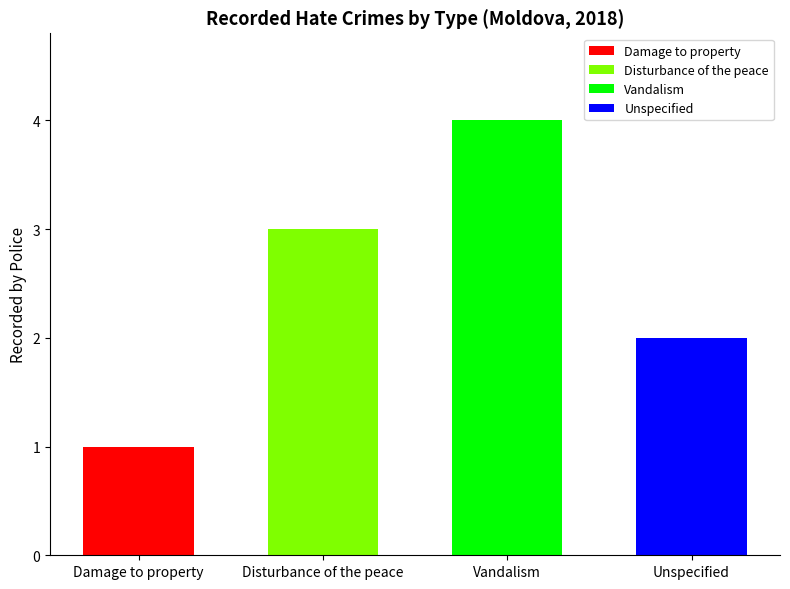

The chart shows a value of 1 at Damage to property. True or false?

True